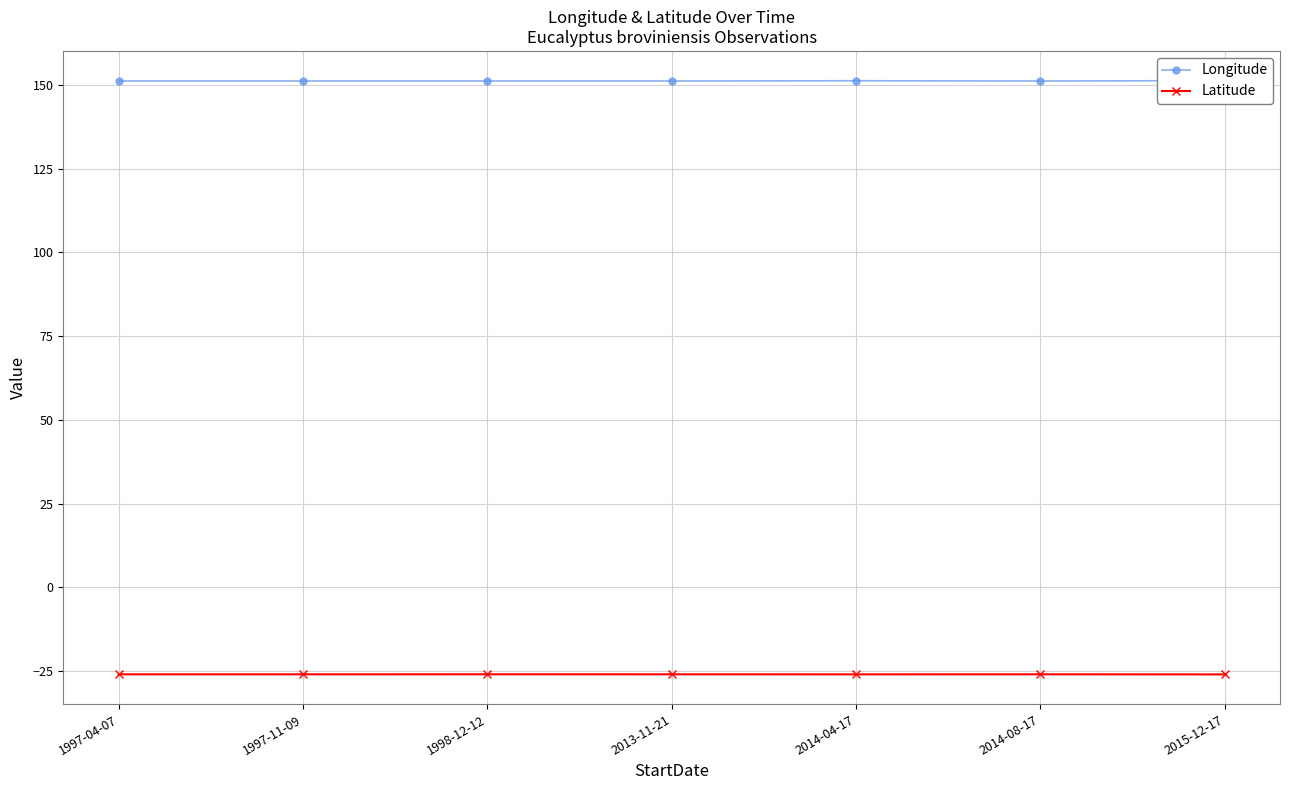

Rank the series by their average value, from highest to lowest.

Longitude, Latitude